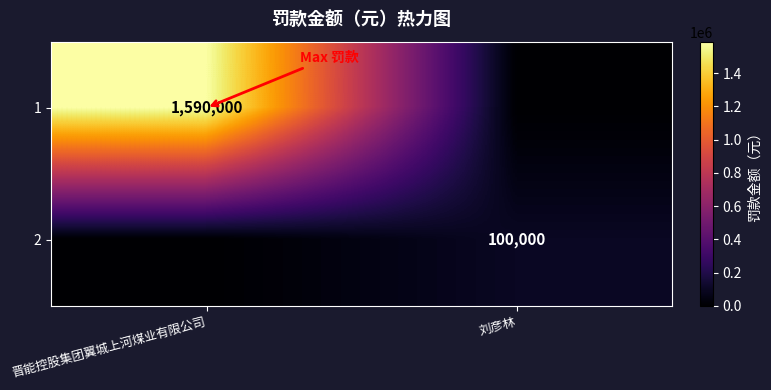

How many distinct data groups are displayed?

2